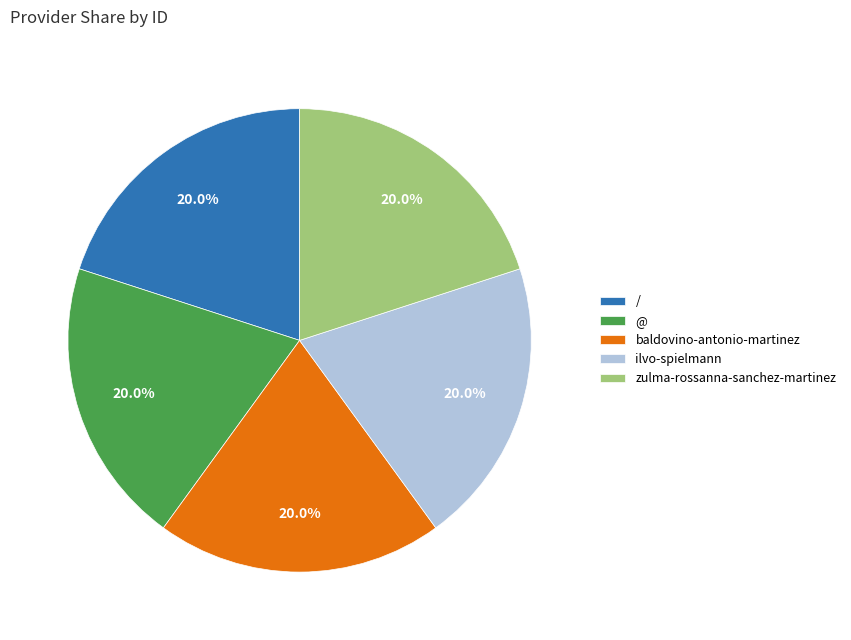

What percentage is the baldovino-antonio-martinez slice, to the nearest percent?

20%